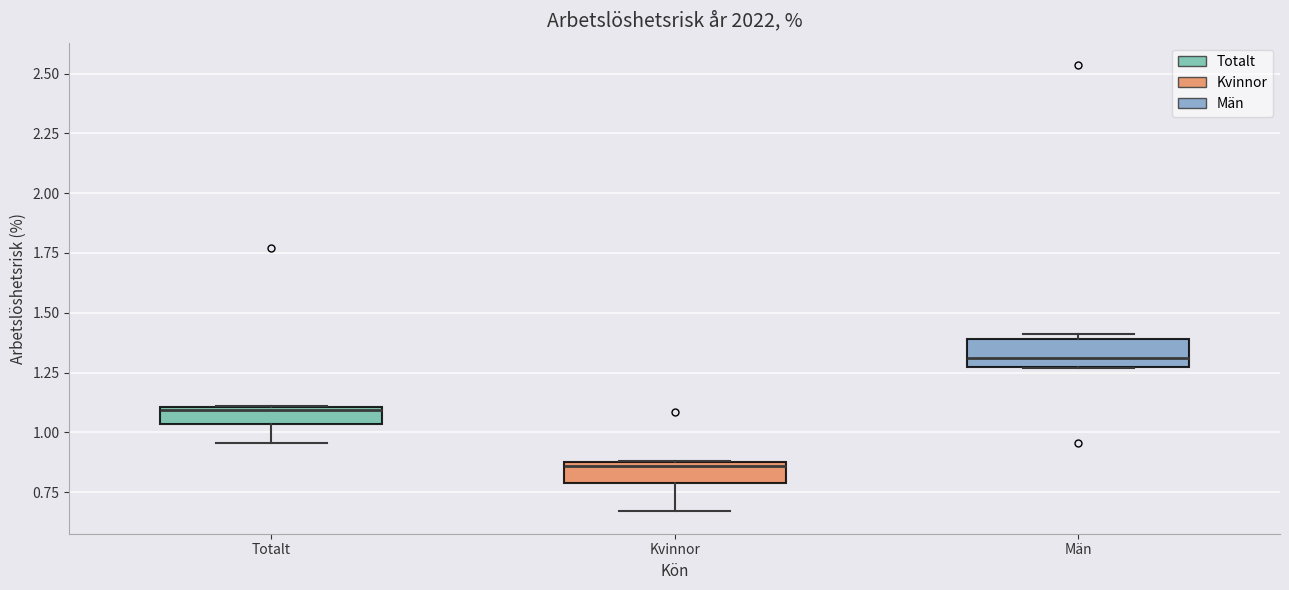

Where does the median line of the box for Kvinnor sit on the y-axis? The values are not printed on the chart, so give them approximately, as read against the axis.

0.85